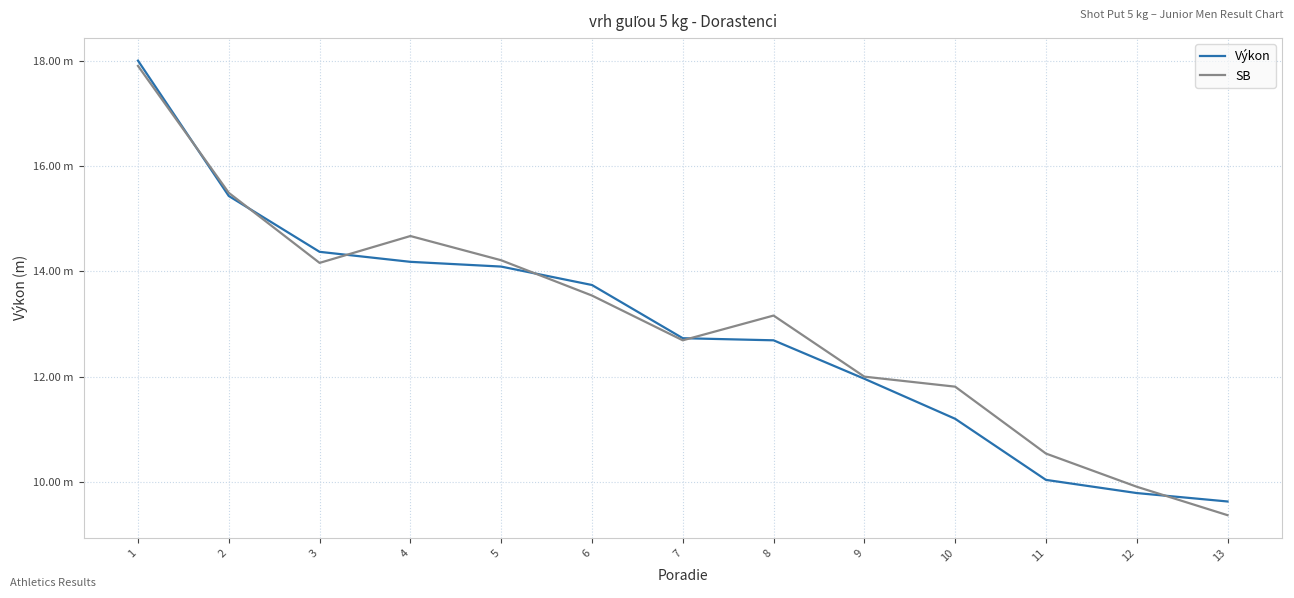

Does the chart have visible grid lines?

Yes